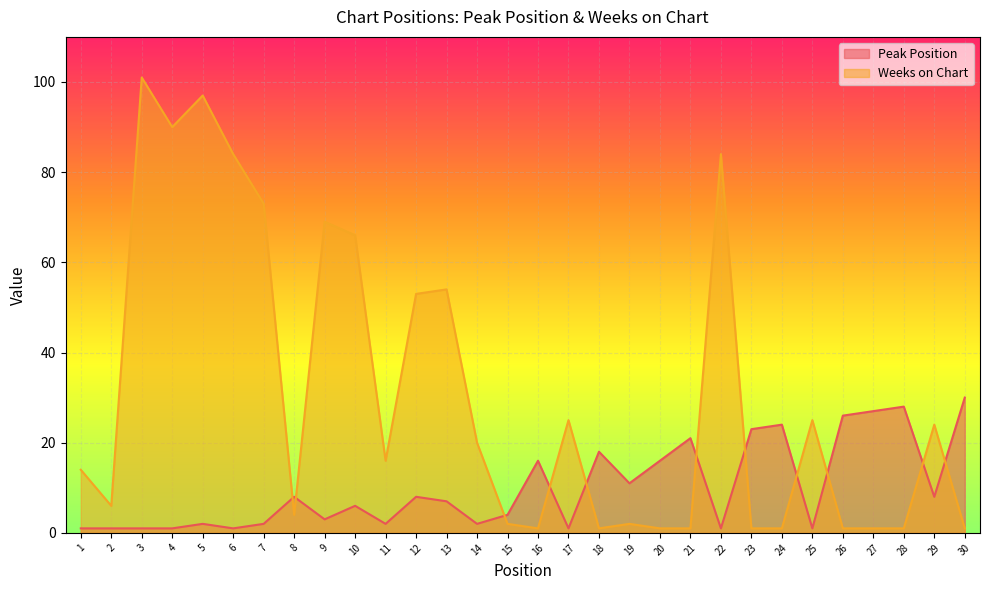

How many values in the Peak Position series are below 7?

15